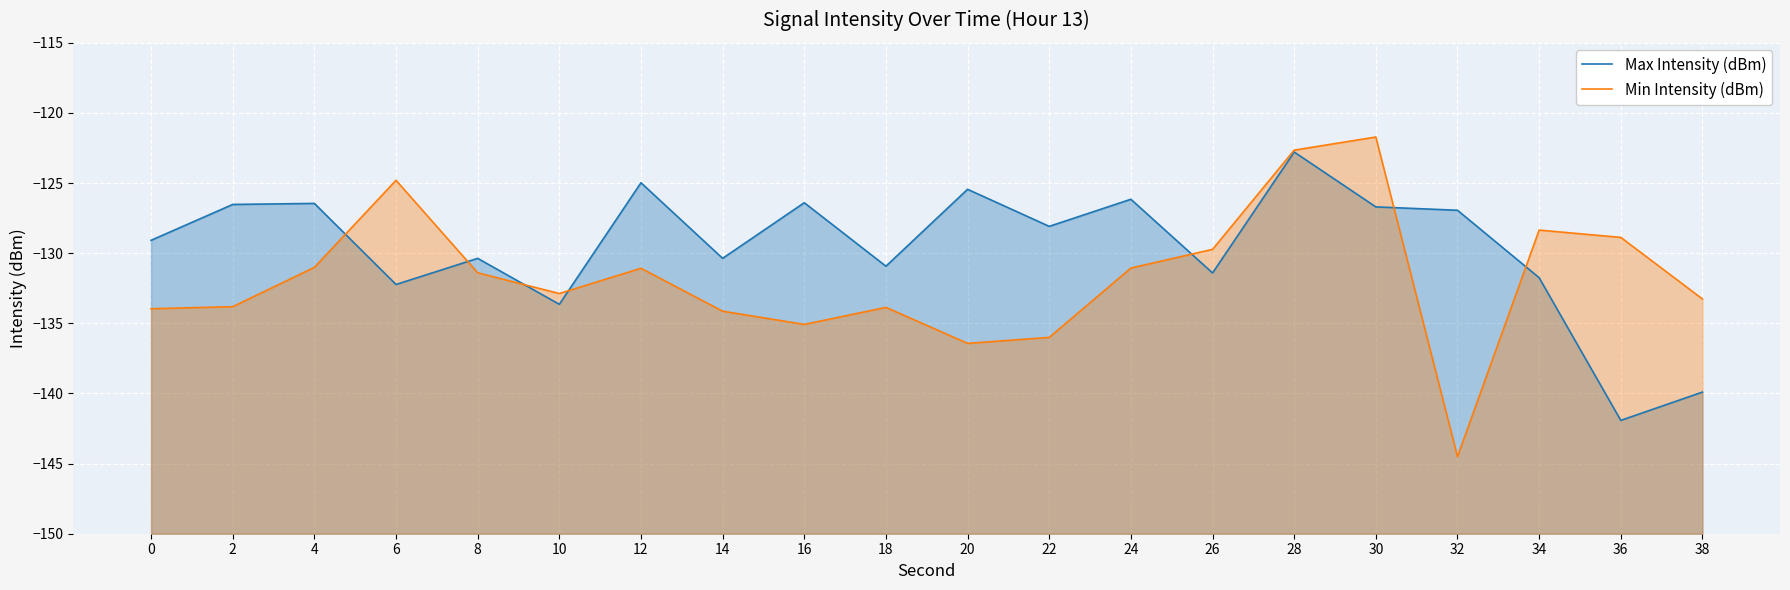

Which series changed the most between 8 and 18?

Min Intensity (dBm)